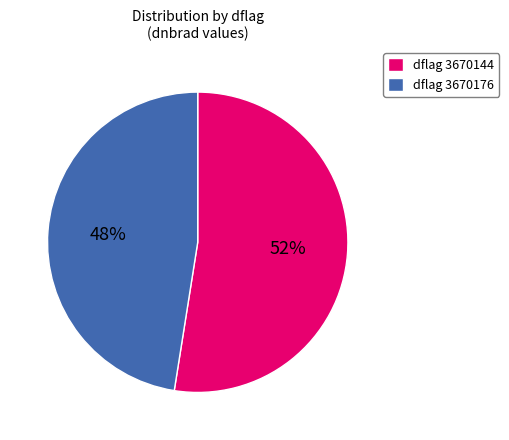

How many segments does this pie chart have?

2